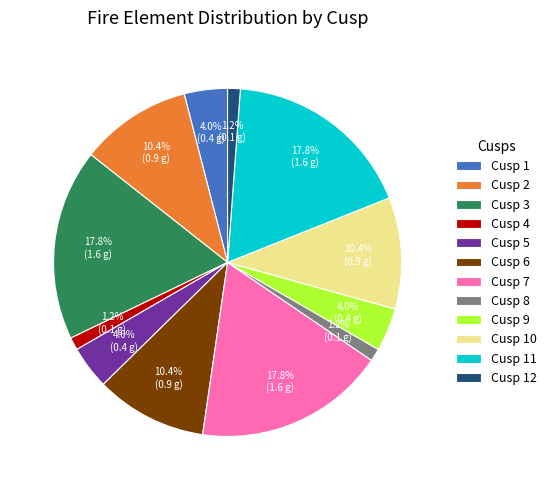

What is the ratio of the value at Cusp 6 to the value at Cusp 11?

0.6